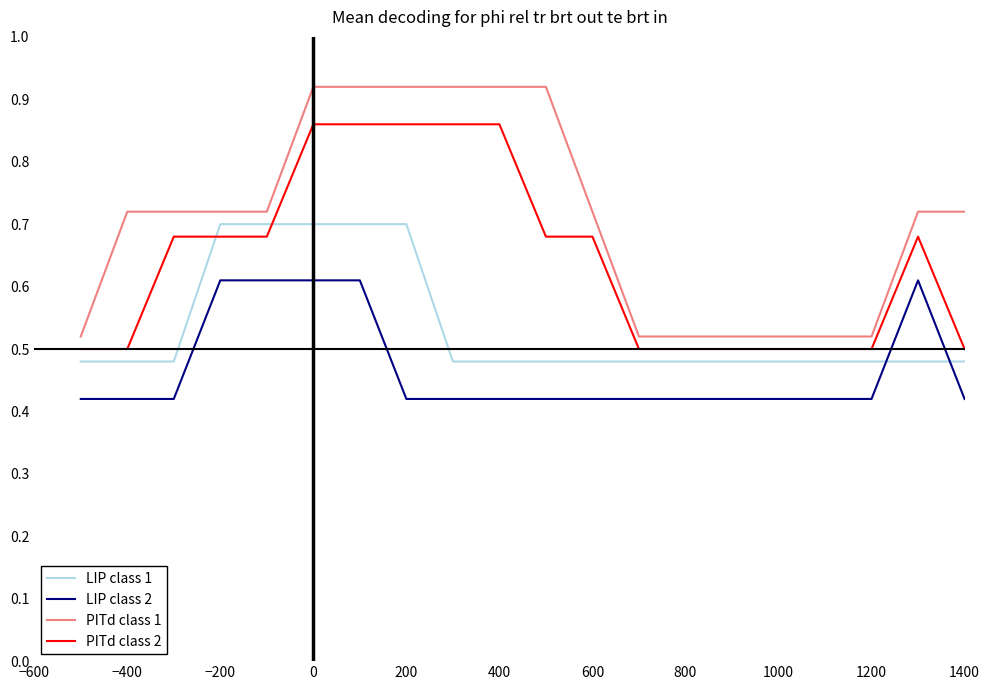

What is the difference between the maximum and minimum values in the LIP class 1 series?

0.2